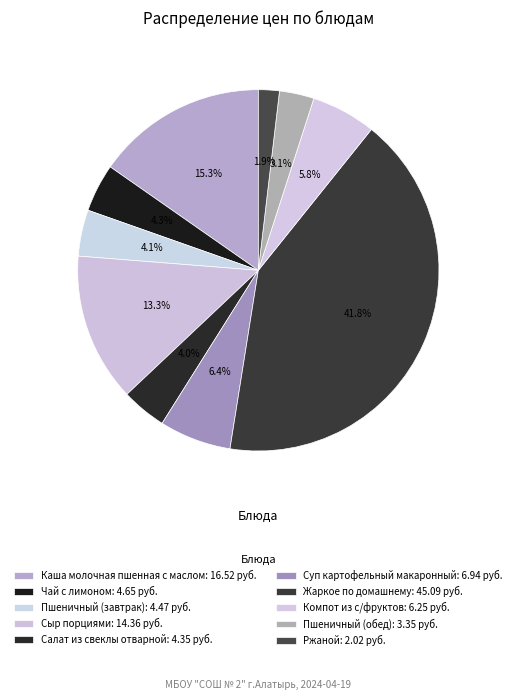

What is the total percentage of Чай с лимоном and Пшеничный (обед)?

7.4%